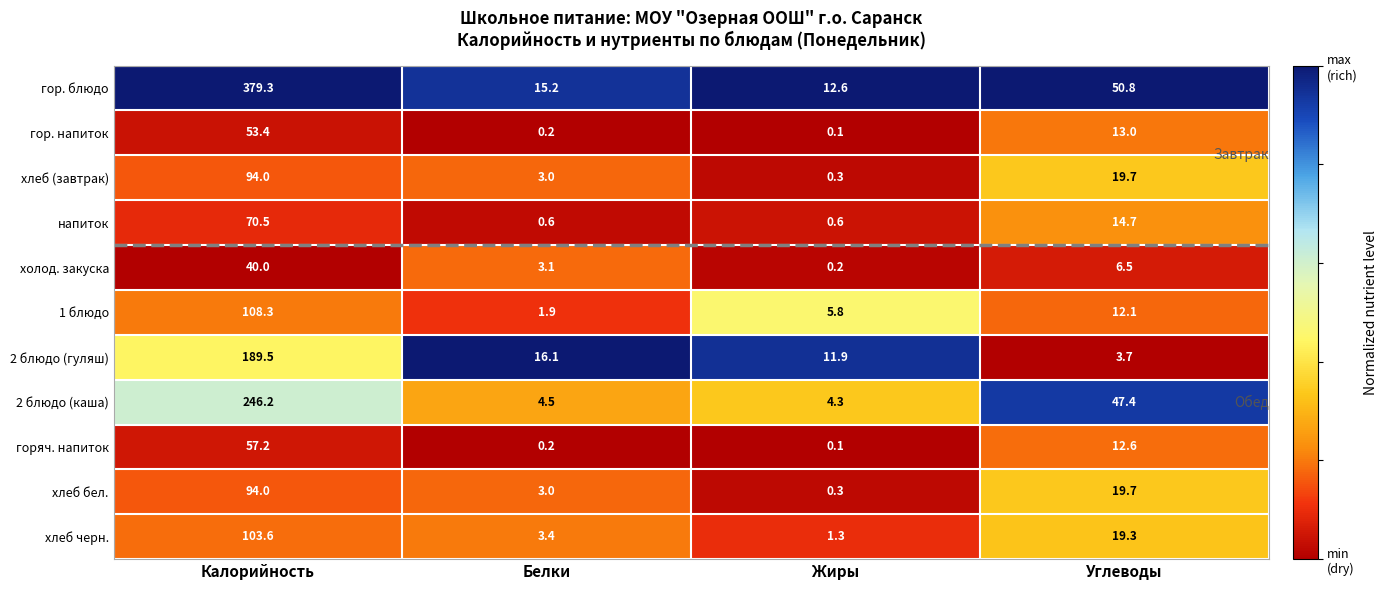

What is the minimum value for хлеб черн.?

1.3